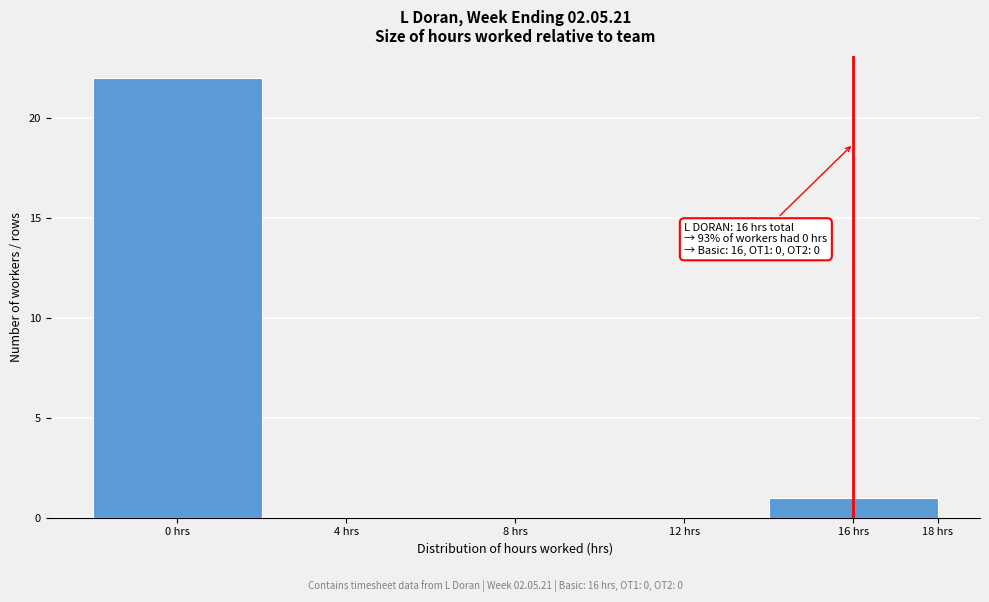

Which range on the x-axis has the tallest bar?

-2 to 2